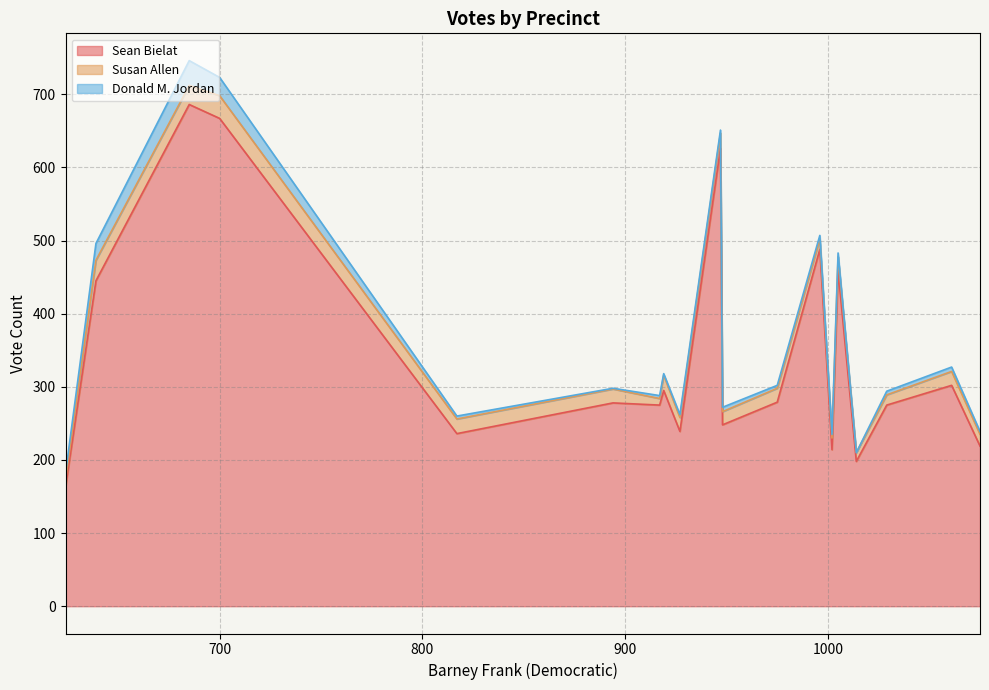

Which series has the largest total across all categories?

Sean Bielat